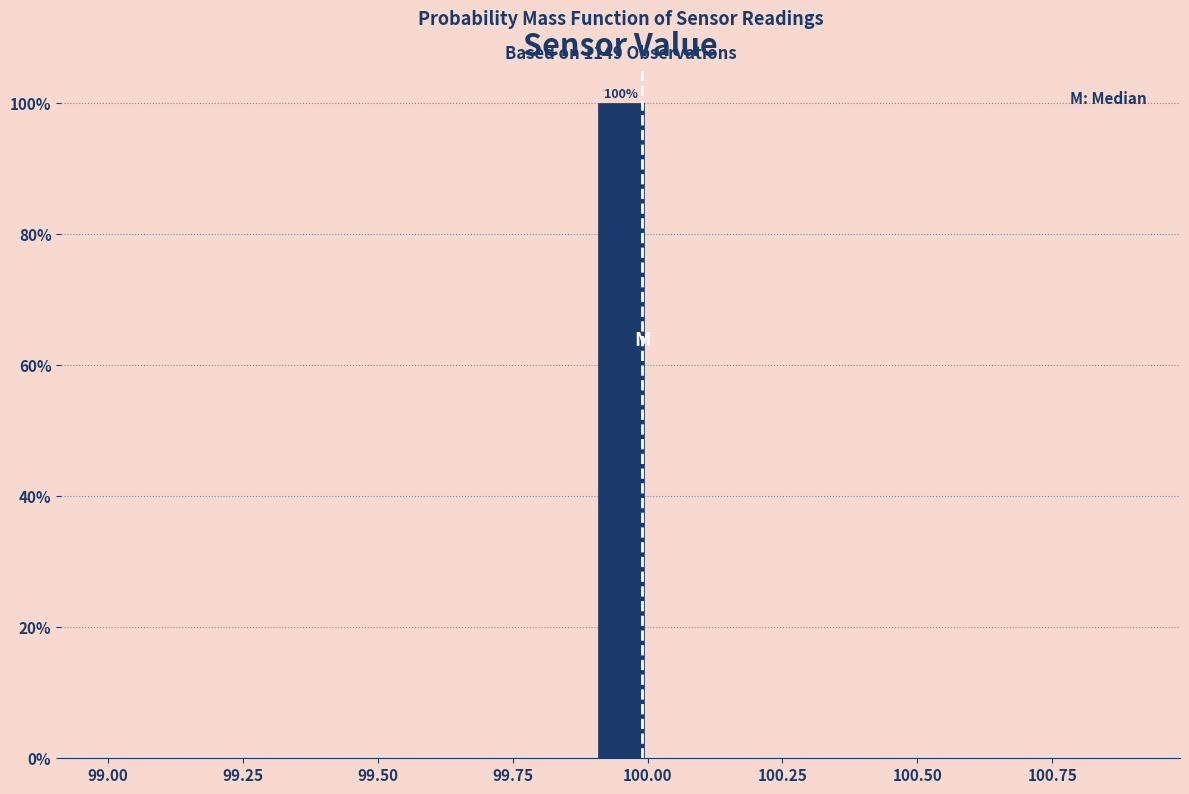

Around what value on the x-axis is the tallest bar? Give the approximate position of its centre, as read against the axis.

99.95